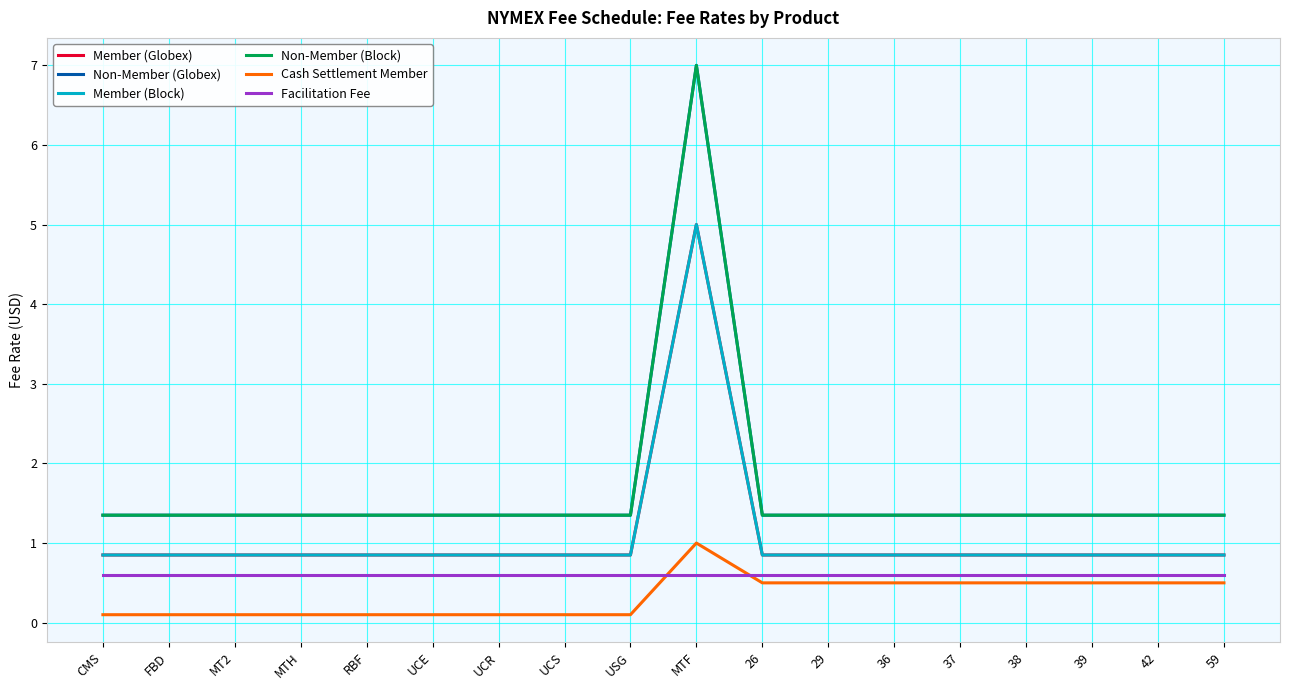

List the labels in order of Facilitation Fee value, largest first.

CMS, FBD, MT2, MTH, RBF, UCE, UCR, UCS, USG, MTF, 26, 29, 36, 37, 38, 39, 42, 59